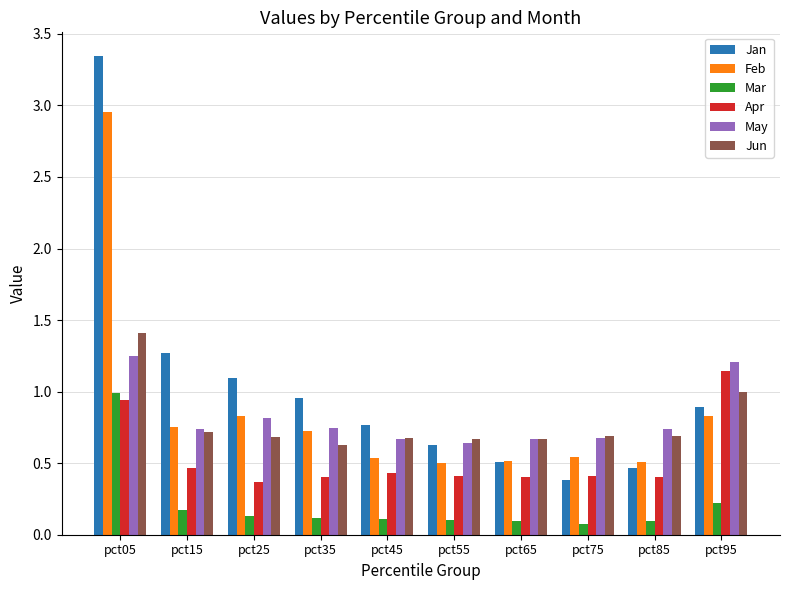

Which category has the highest value in the Mar series?

pct05